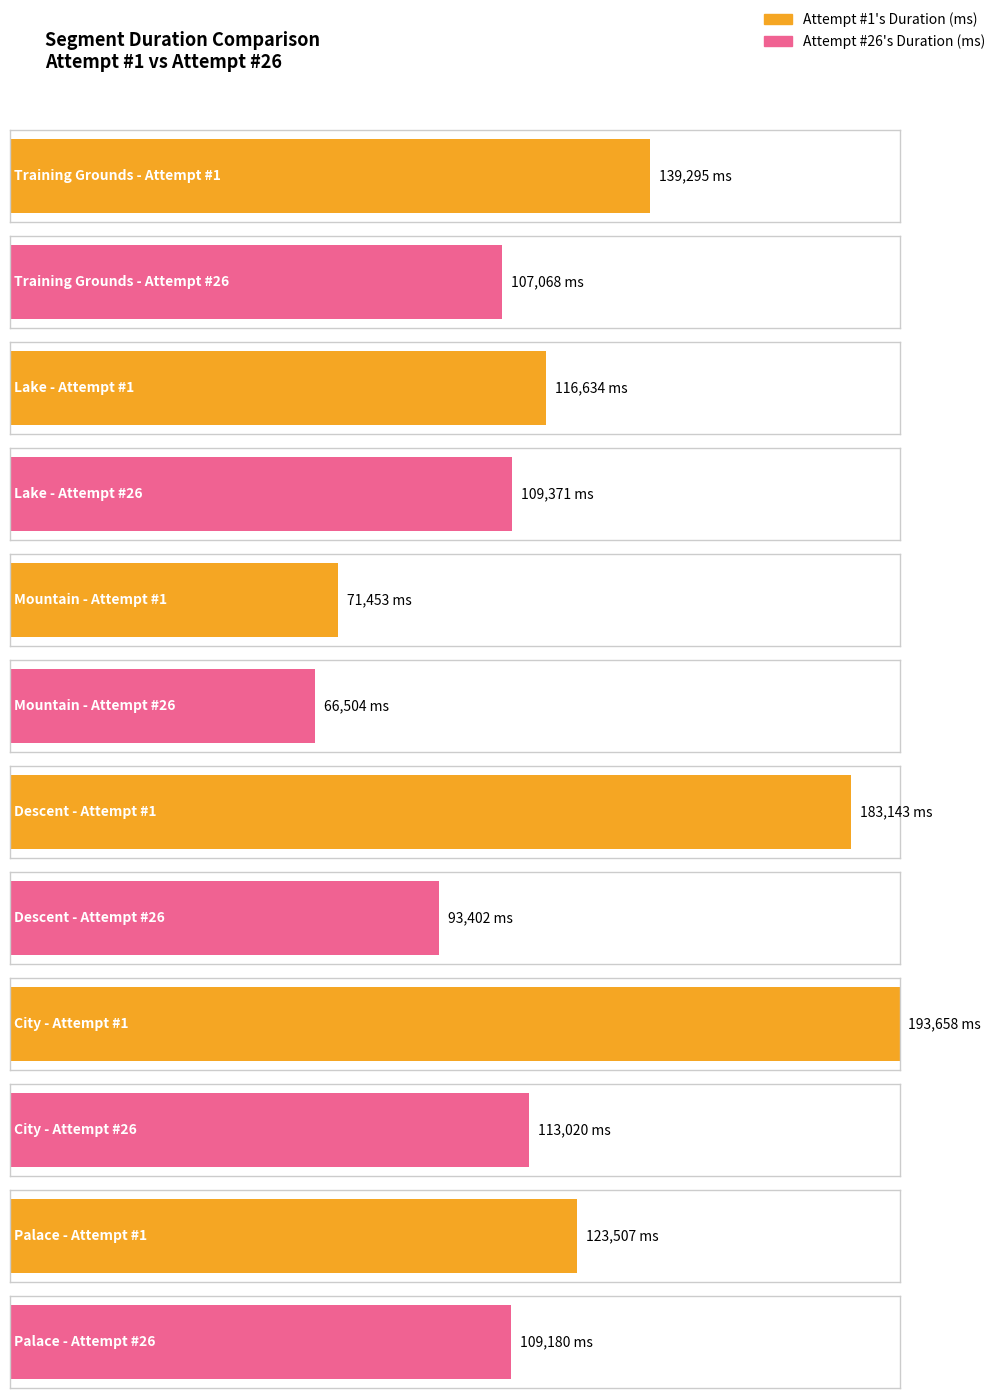

What are all the series names shown in the legend?

Attempt #1's Duration (ms), Attempt #26's Duration (ms)